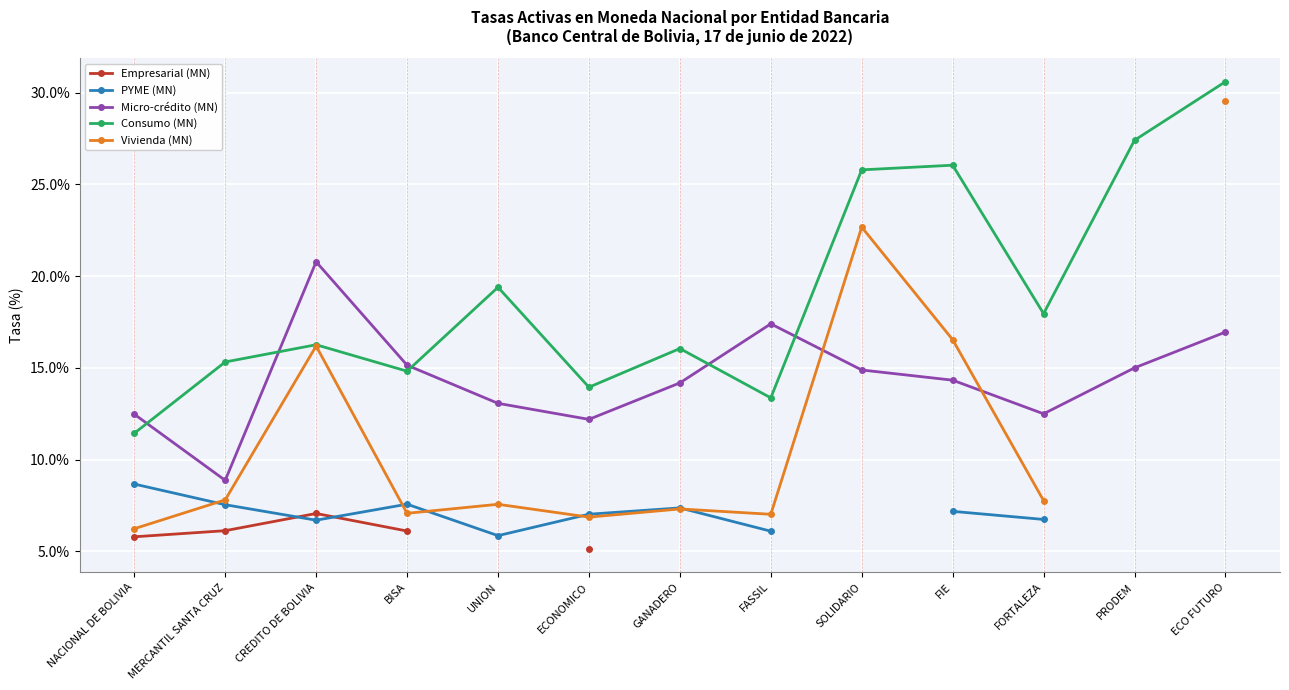

In Consumo (MN), how many points are higher than both neighbors (excluding endpoints)?

4